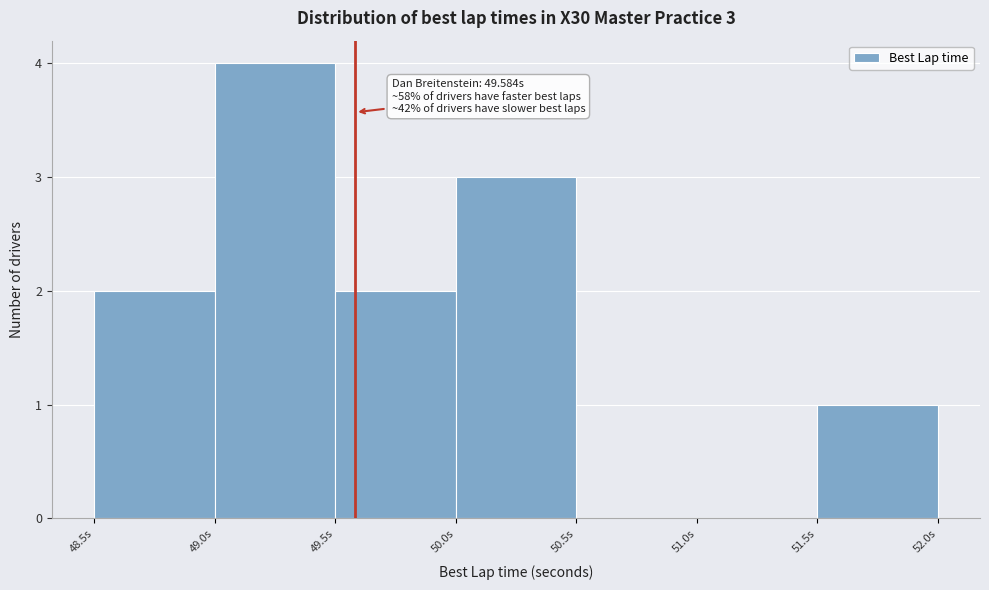

Which range on the x-axis has the tallest bar?

49.0 to 49.5